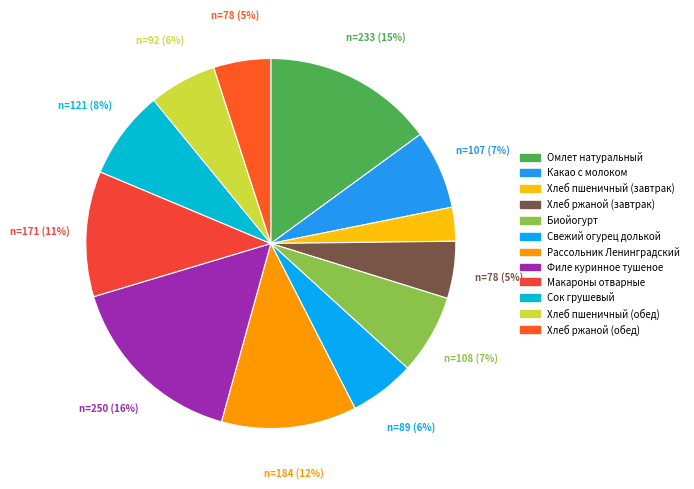

Is there any slice that represents more than half of the pie?

No